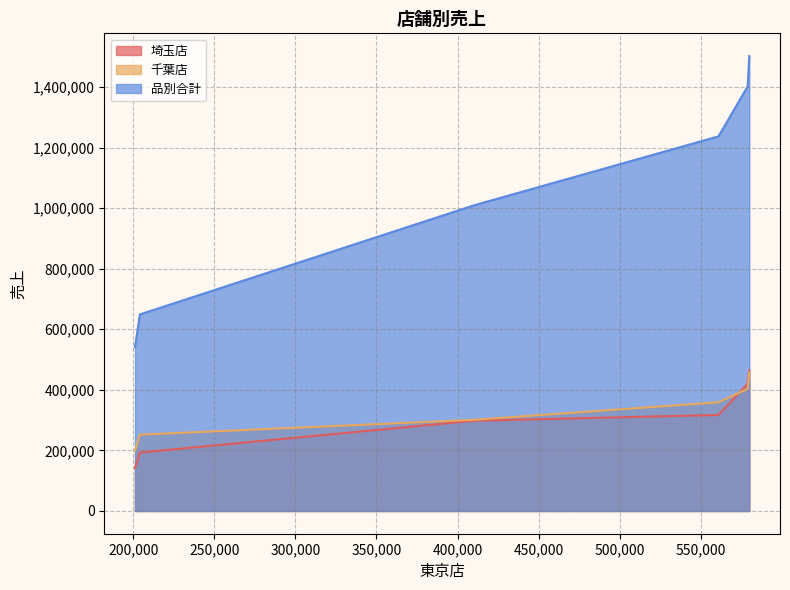

What is the sum of the 品別合計 values at うどん and カレー?

2639000